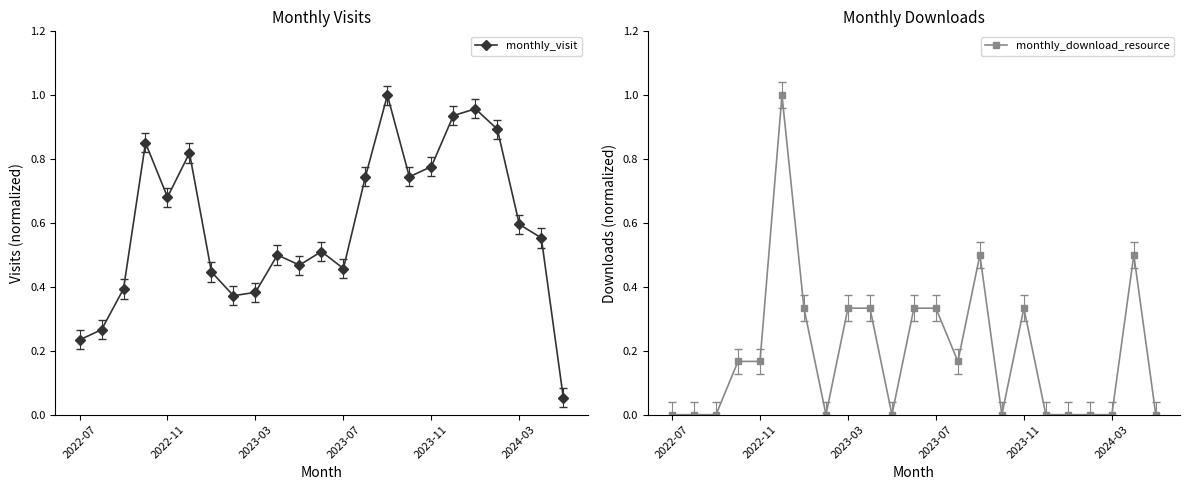

Is it true that monthly_visit equals 0.3 at 19?

False